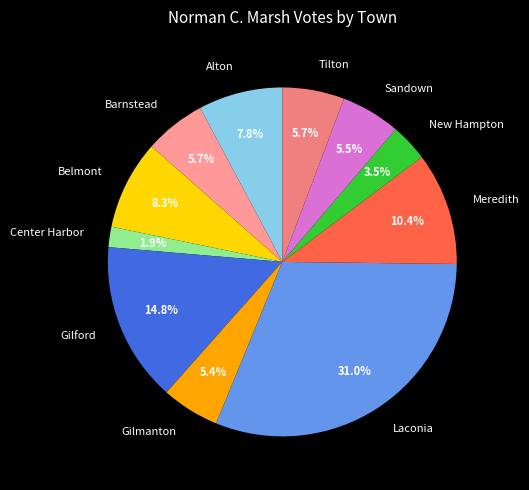

The Belmont slice represents 18% of the pie. True or false?

False